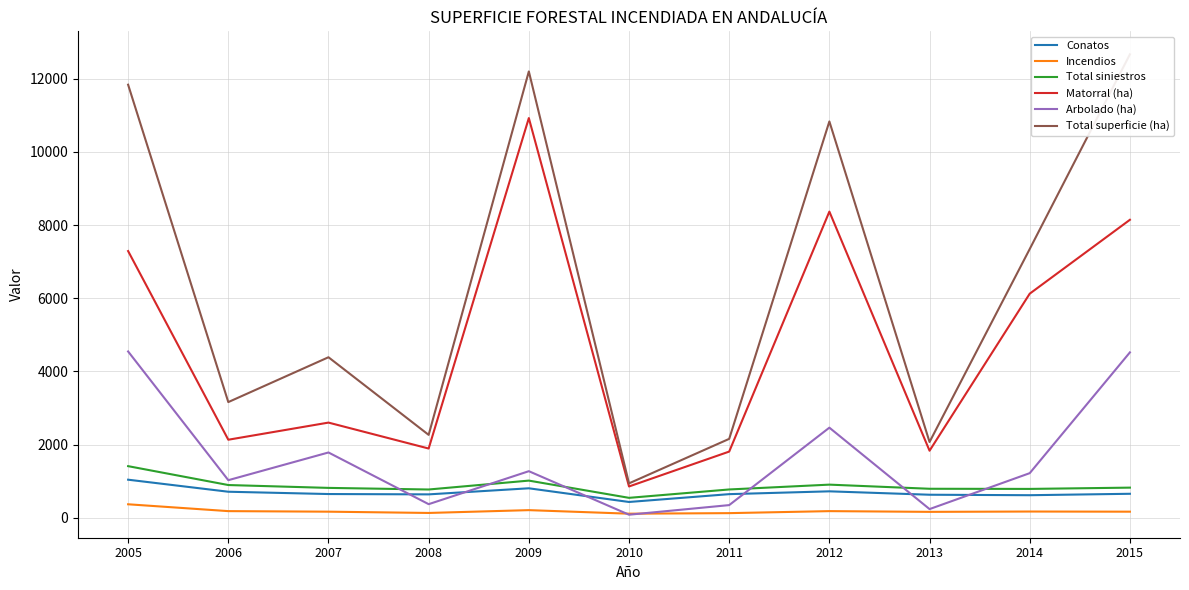

At which label does Arbolado (ha) first exceed 1220?

2005